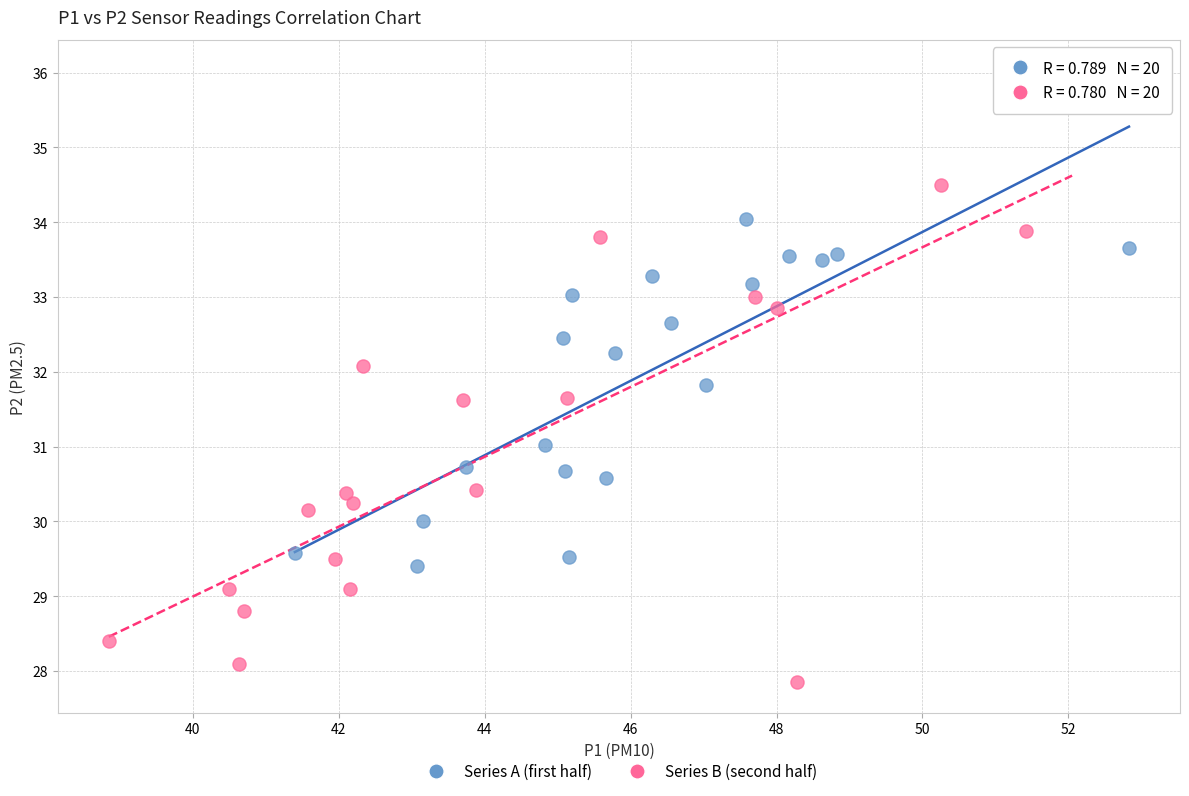

Which series reaches the maximum Y coordinate?

Series B (second half)